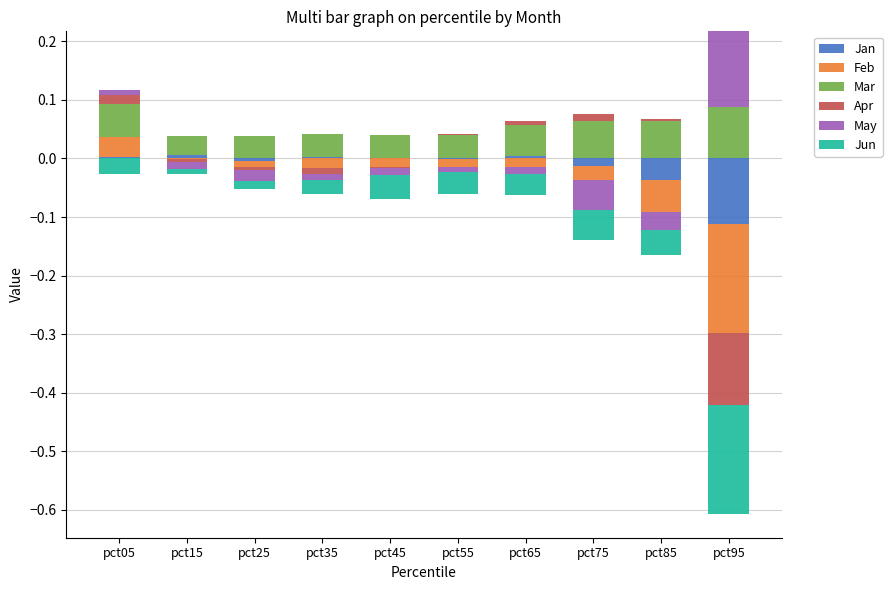

Rank the series at pct15 from highest to lowest value.

Mar, Jan, Feb, Apr, May, Jun